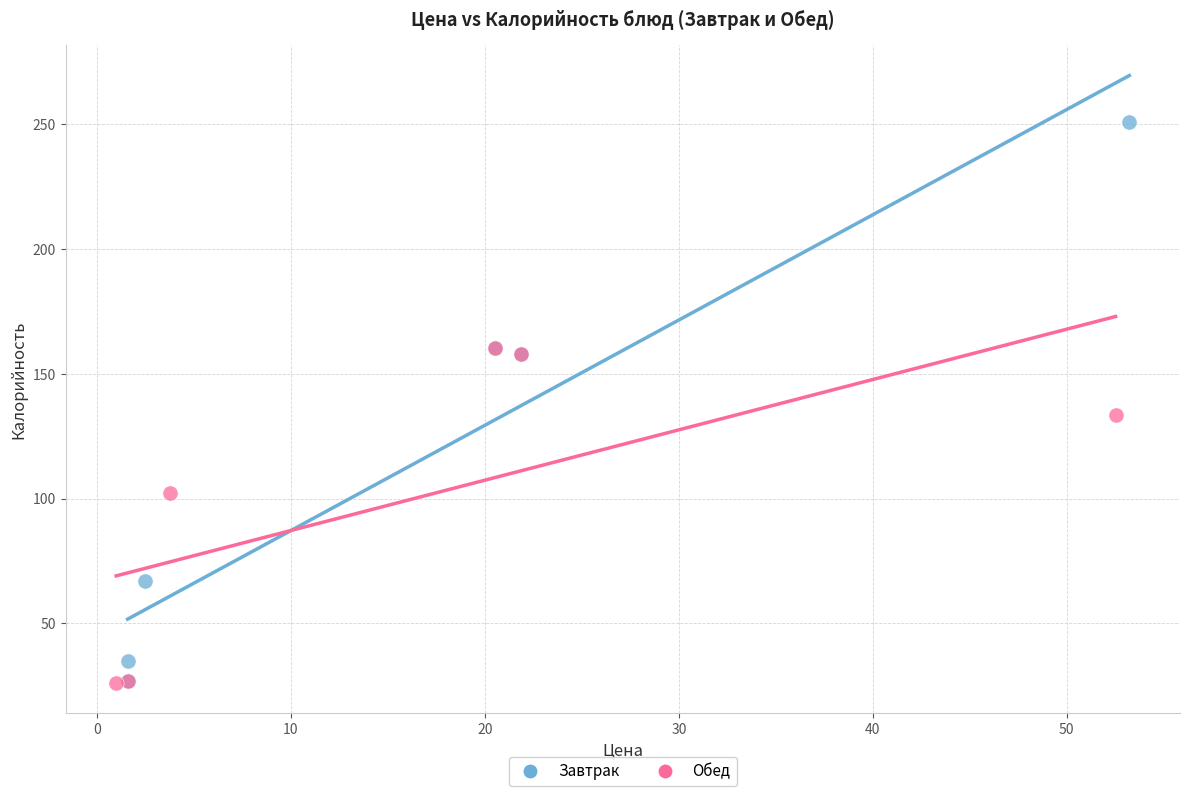

Which series contains the highest Y value?

Завтрак